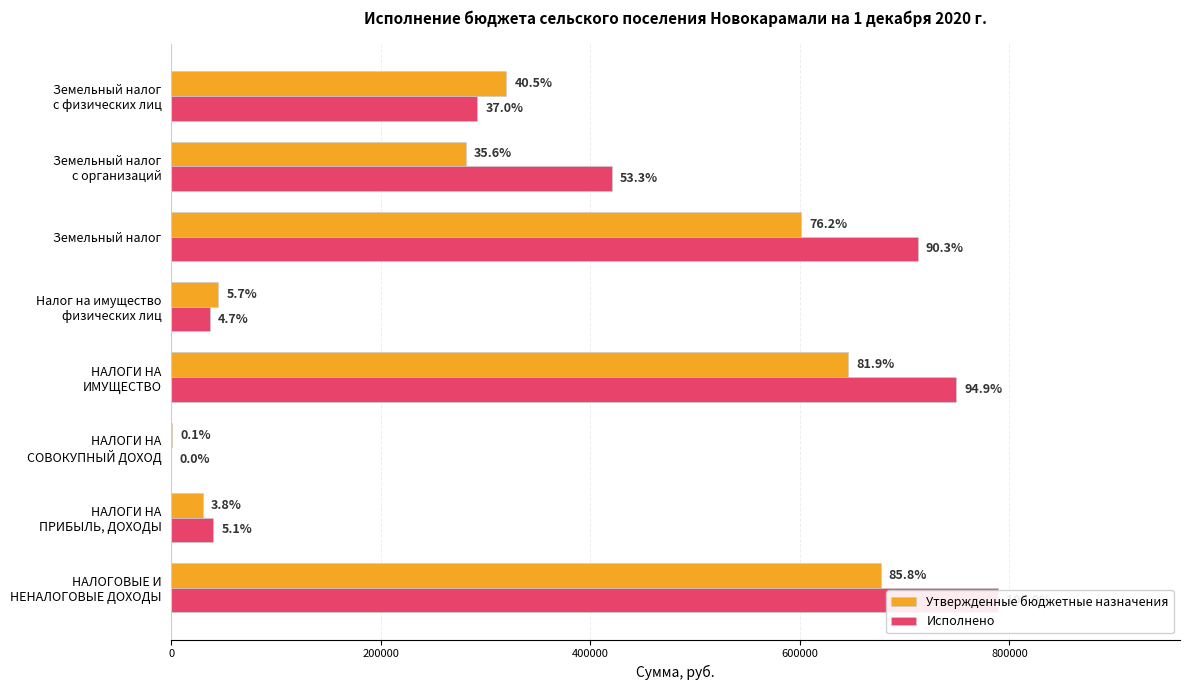

What is the difference between the maximum and minimum values in the Утвержденные бюджетные назначения series?

676000.0